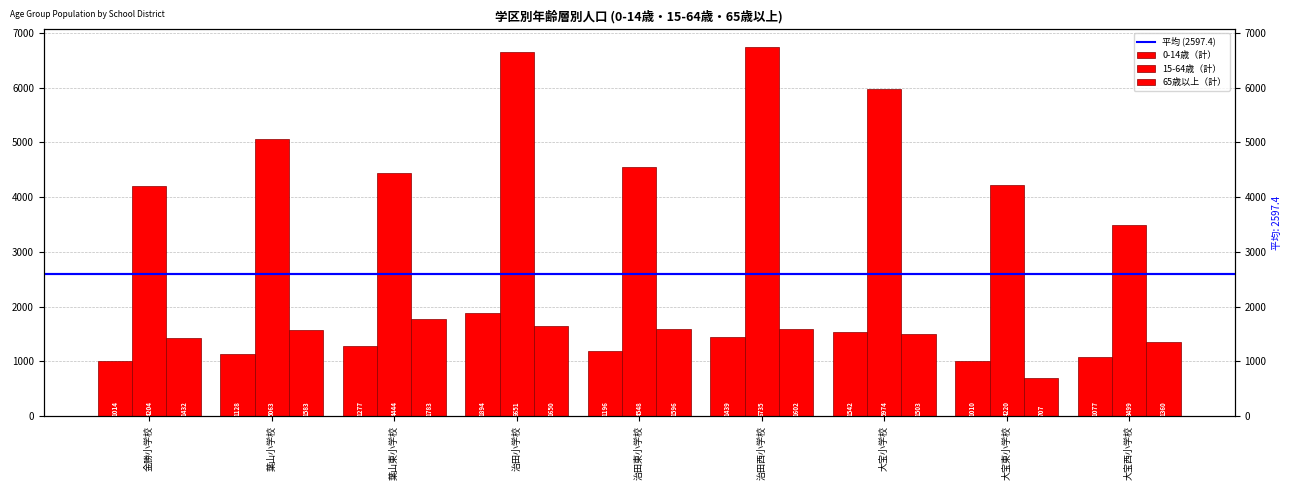

The 15-64歳（計） series shows 8777 at 治田小学校. True or false?

False